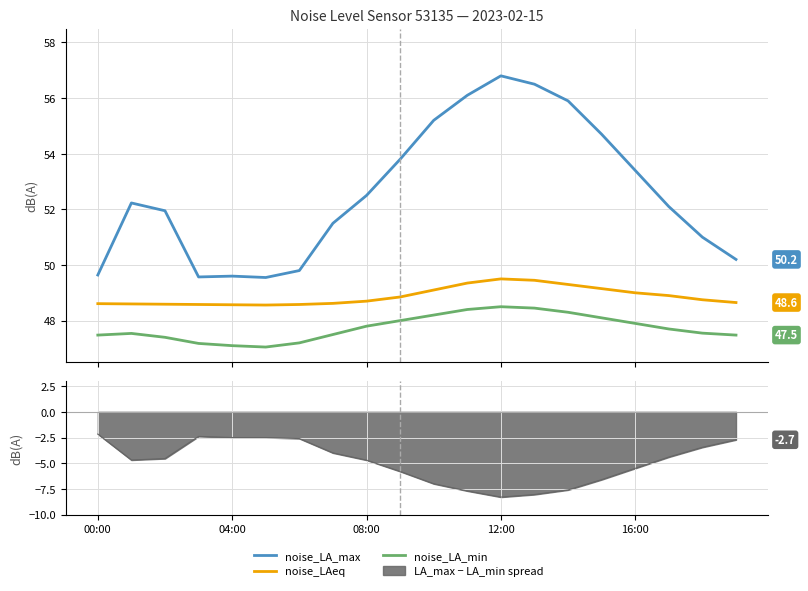

Which series changed the most between 7 and 8?

noise_LA_max